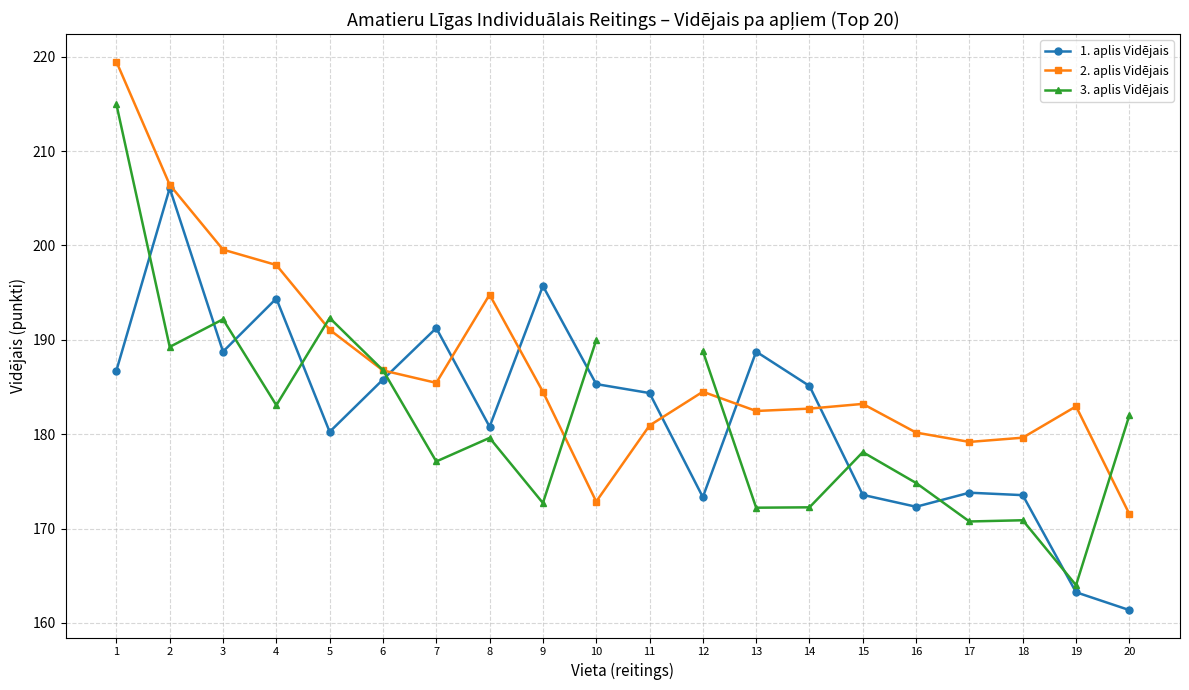

At 15, list the series in order from largest to smallest.

2. aplis Vidējais, 3. aplis Vidējais, 1. aplis Vidējais